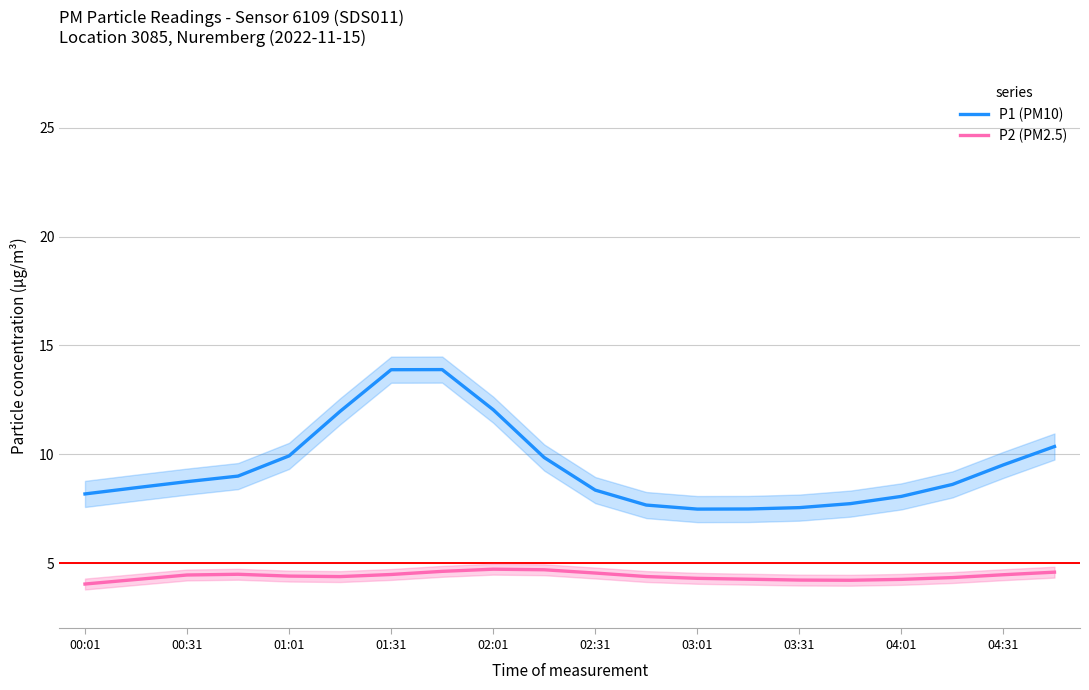

What is the average value of the P2 (PM2.5) series?

4.4